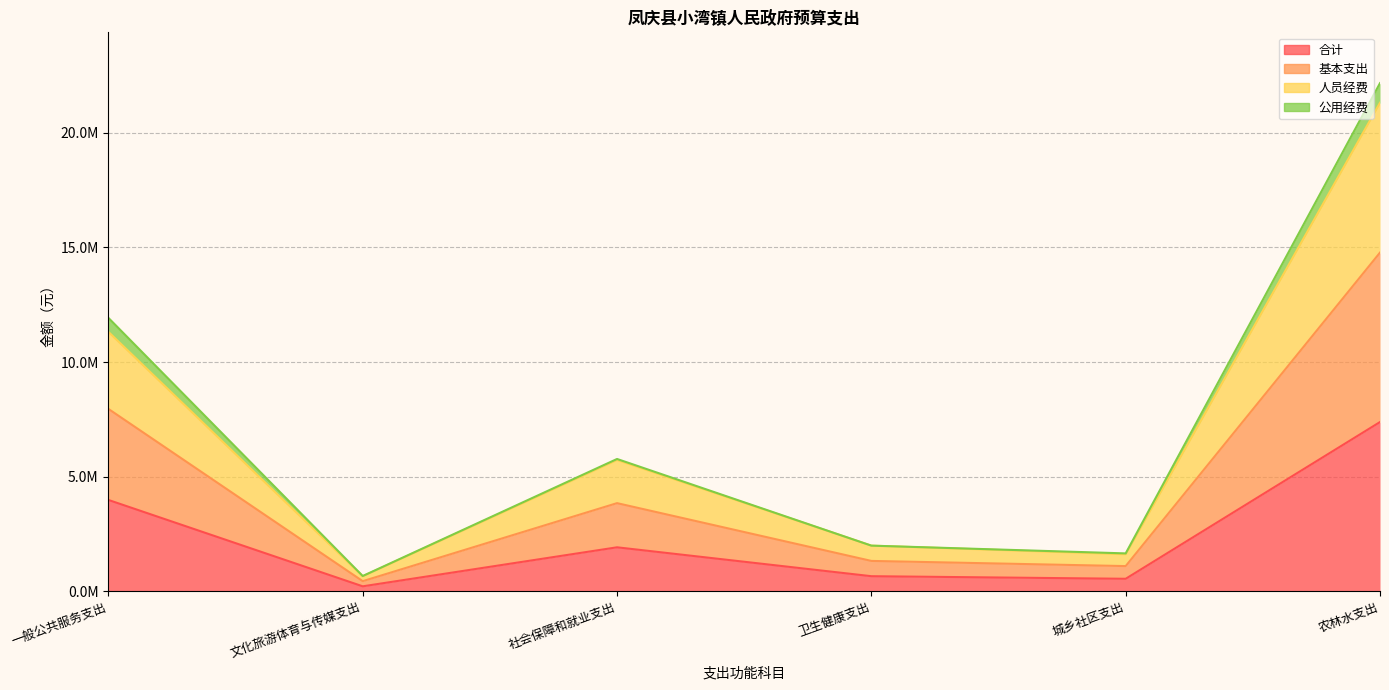

What is the label of the 6th point from the left?

农林水支出